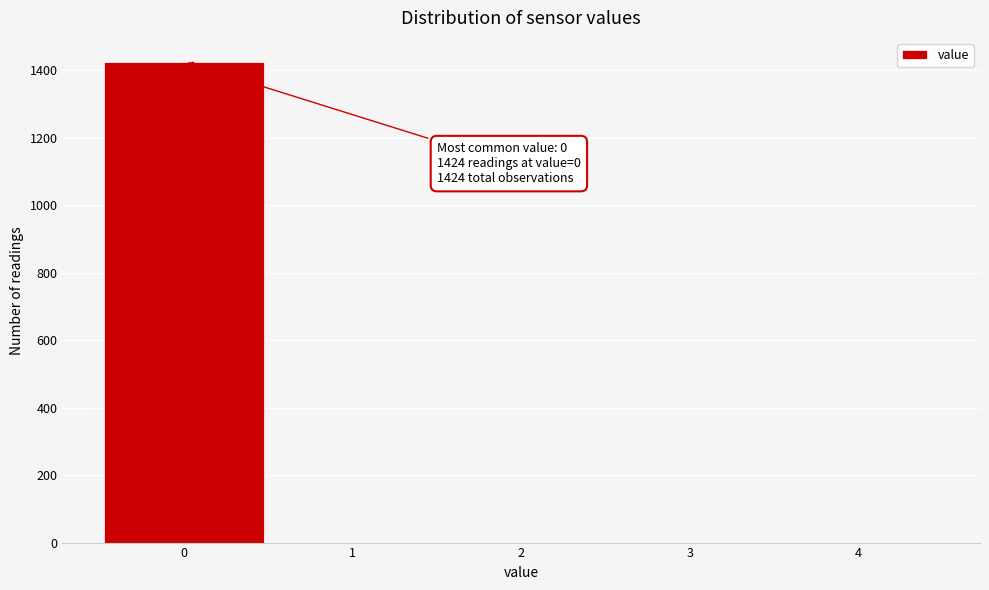

Which range on the x-axis has the tallest bar?

-0.5 to 0.5